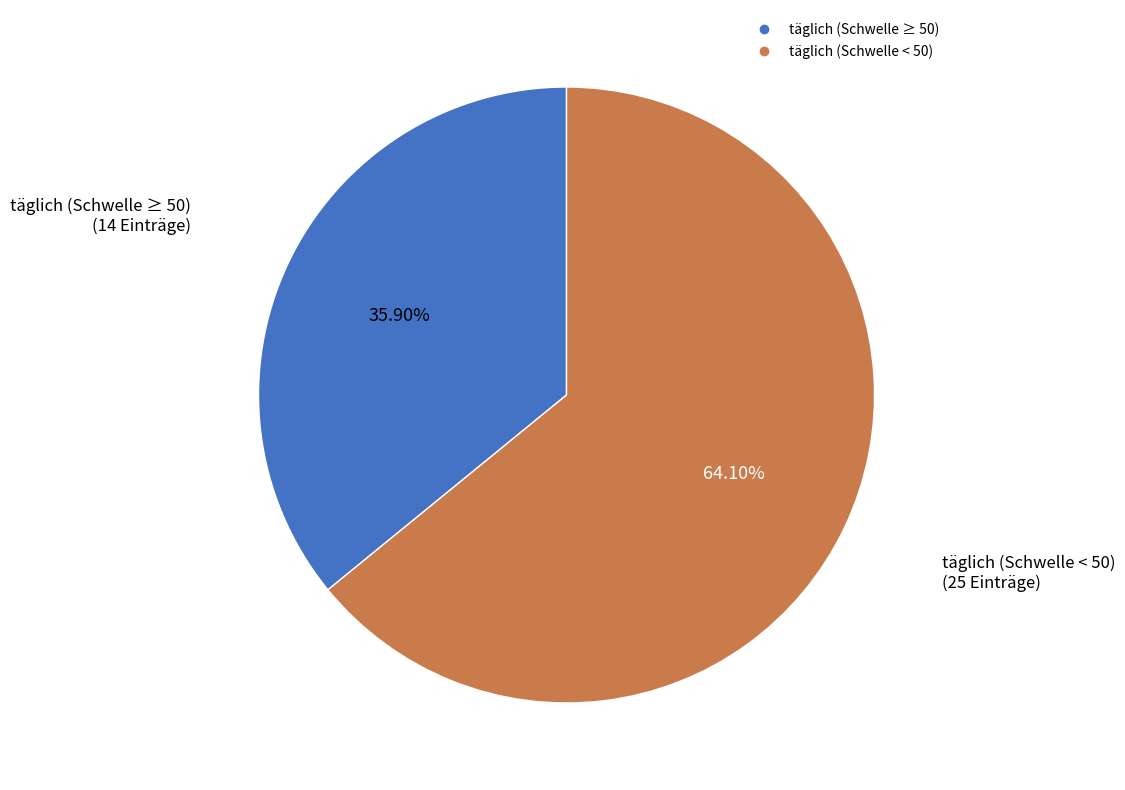

Is there any slice that represents more than half of the pie?

Yes